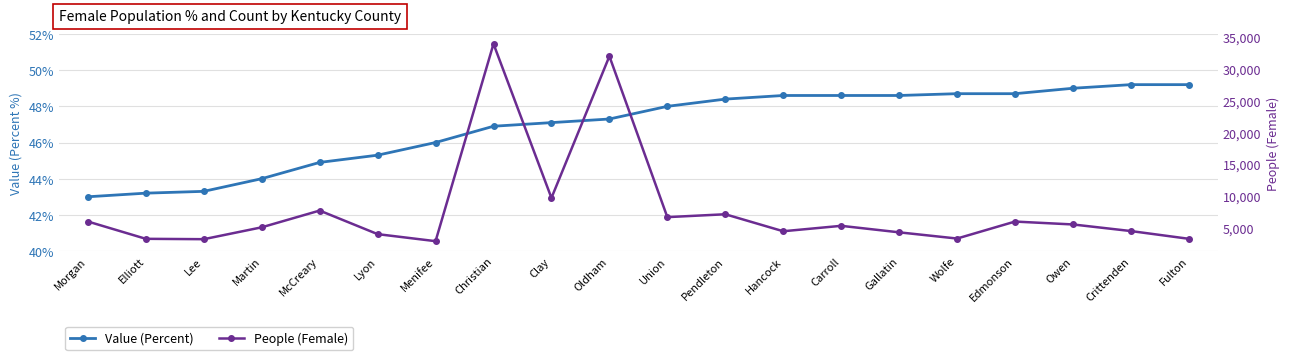

What is the difference between the highest and lowest values at McCreary?

7611.1